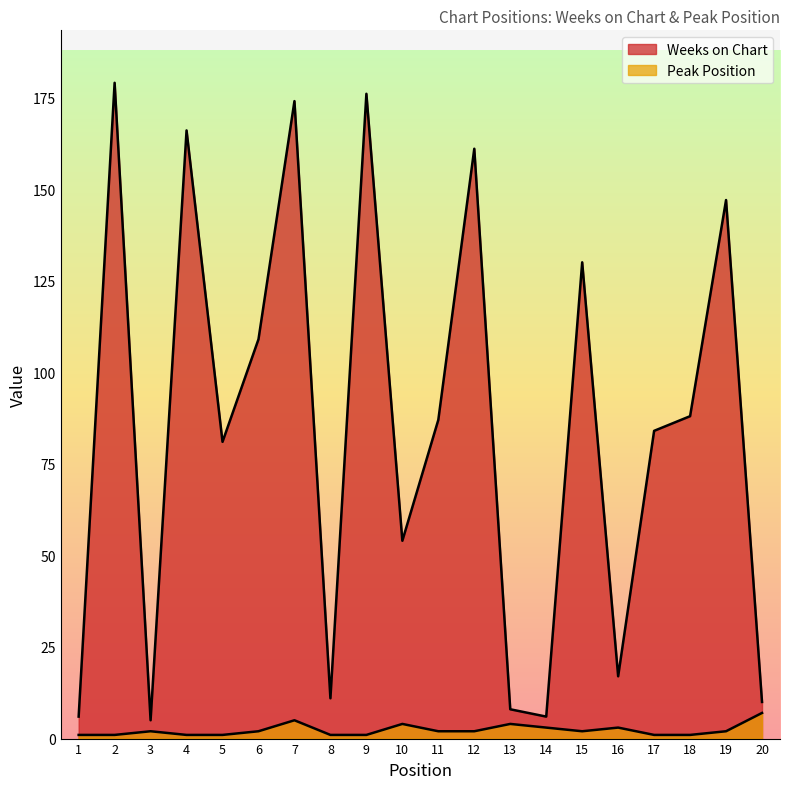

How many lines are shown in the chart?

2